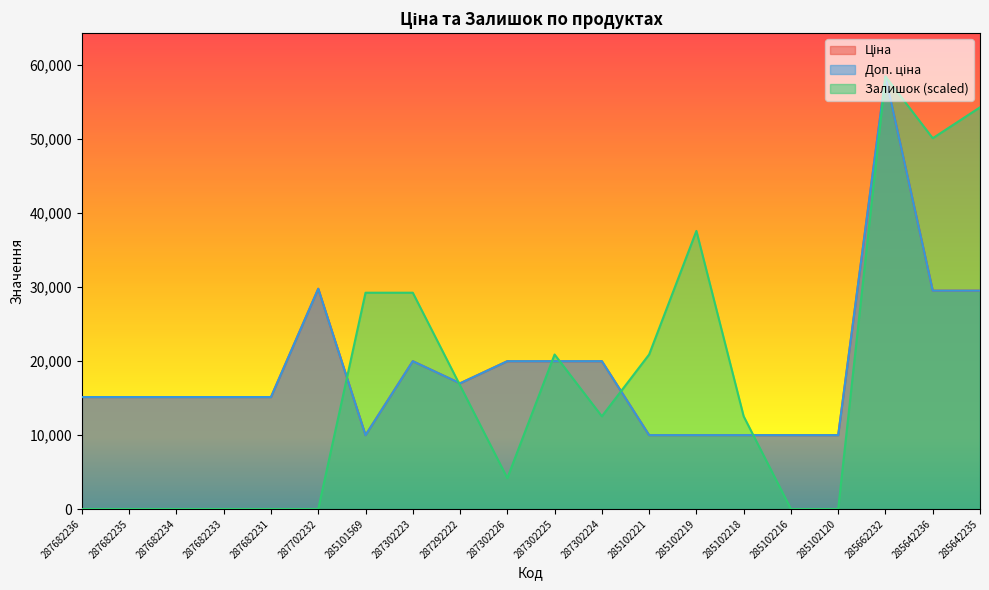

What is the difference between the highest and lowest values at 287302223?

9249.1